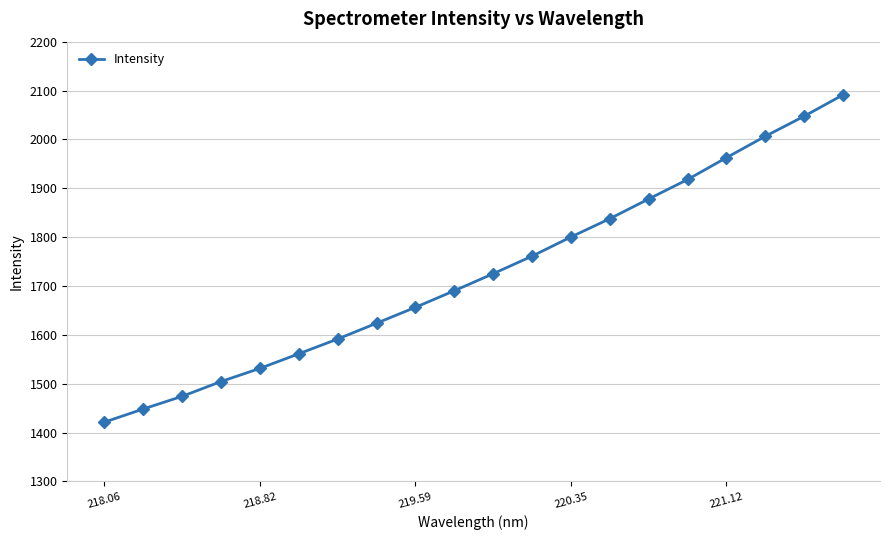

What is the minimum value shown in the chart?

1421.3